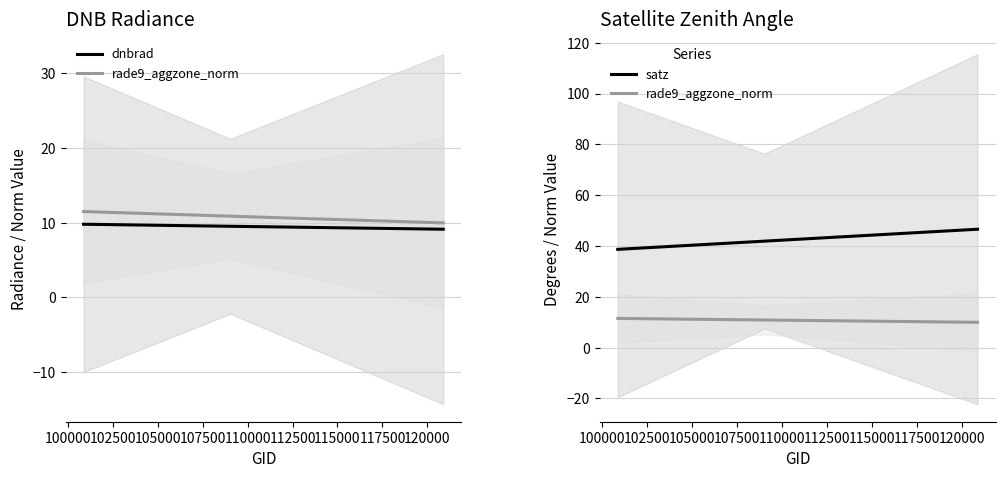

Which series has the largest range (max minus min)?

satz